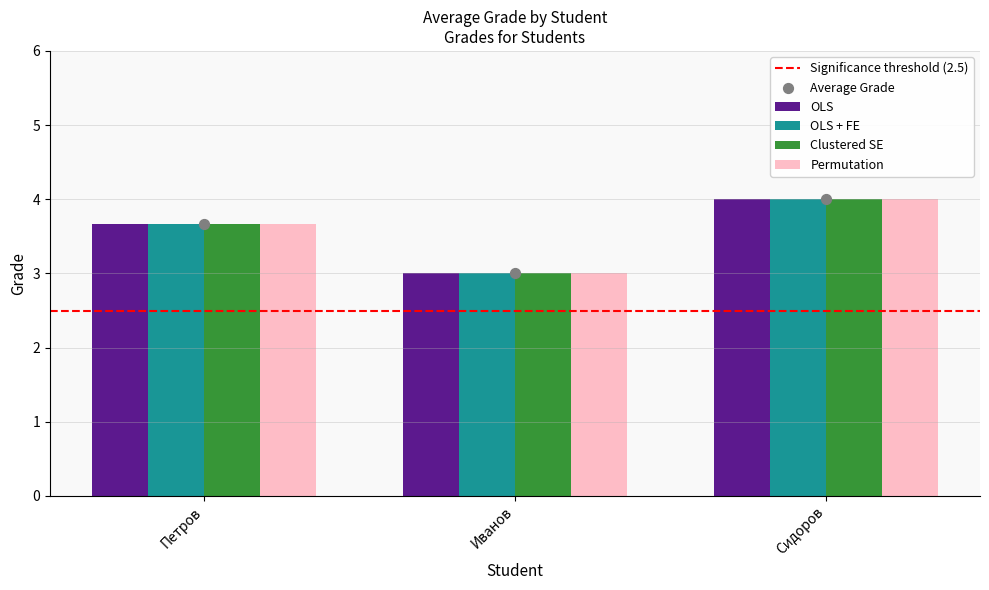

Is the value of Clustered SE at Петров greater than the value of Permutation at Петров?

No